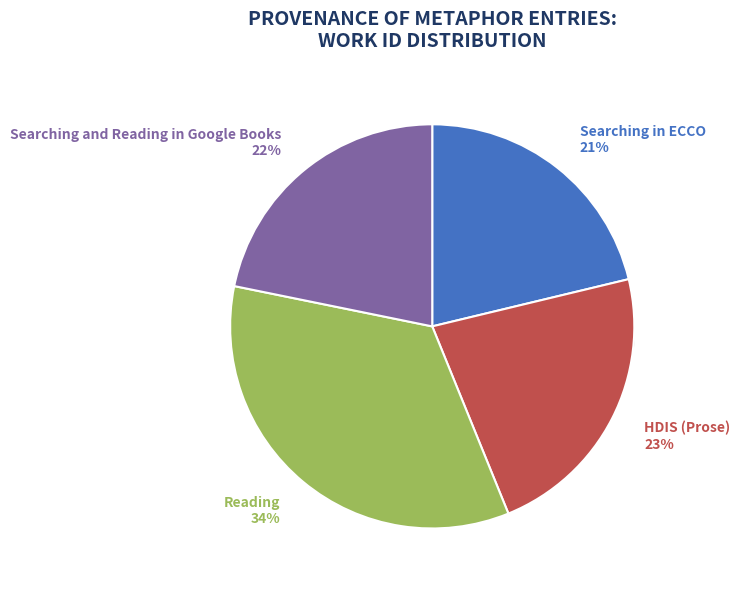

Is the sum of HDIS (Prose) and Searching in ECCO greater than half?

No